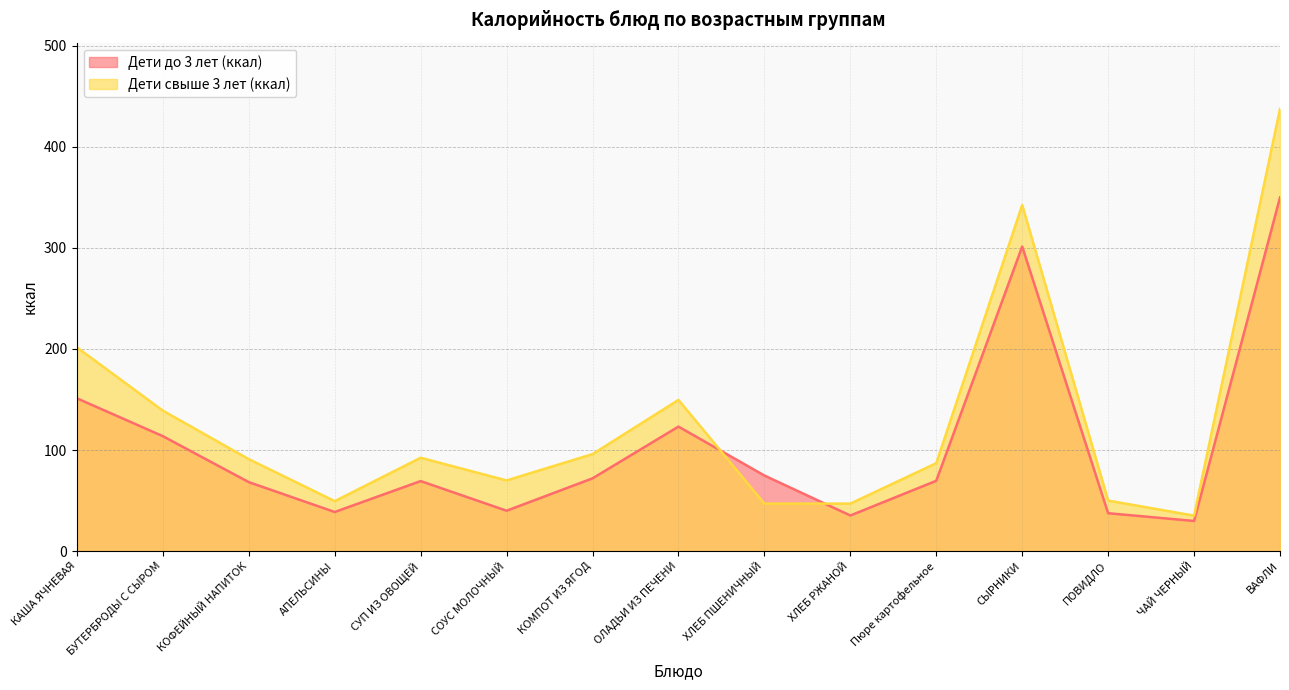

What is the difference between the Дети до 3 лет (ккал) values at ЧАЙ ЧЕРНЫЙ and АПЕЛЬСИНЫ?

8.9